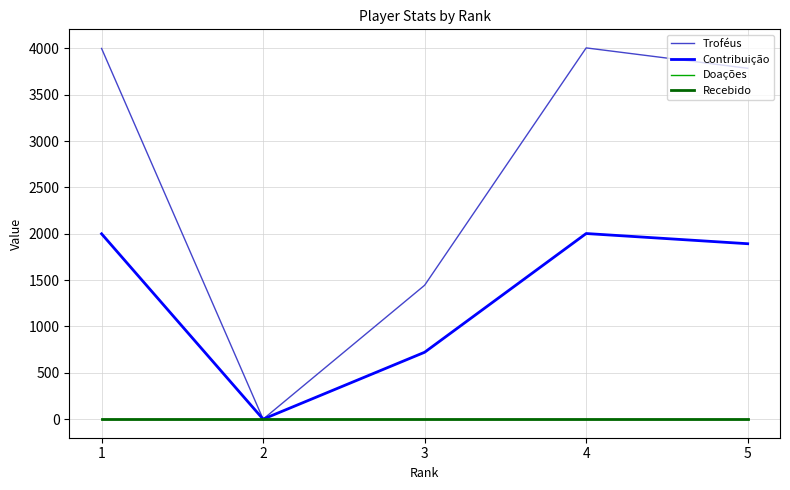

Does the chart display data point markers on the line(s)?

No